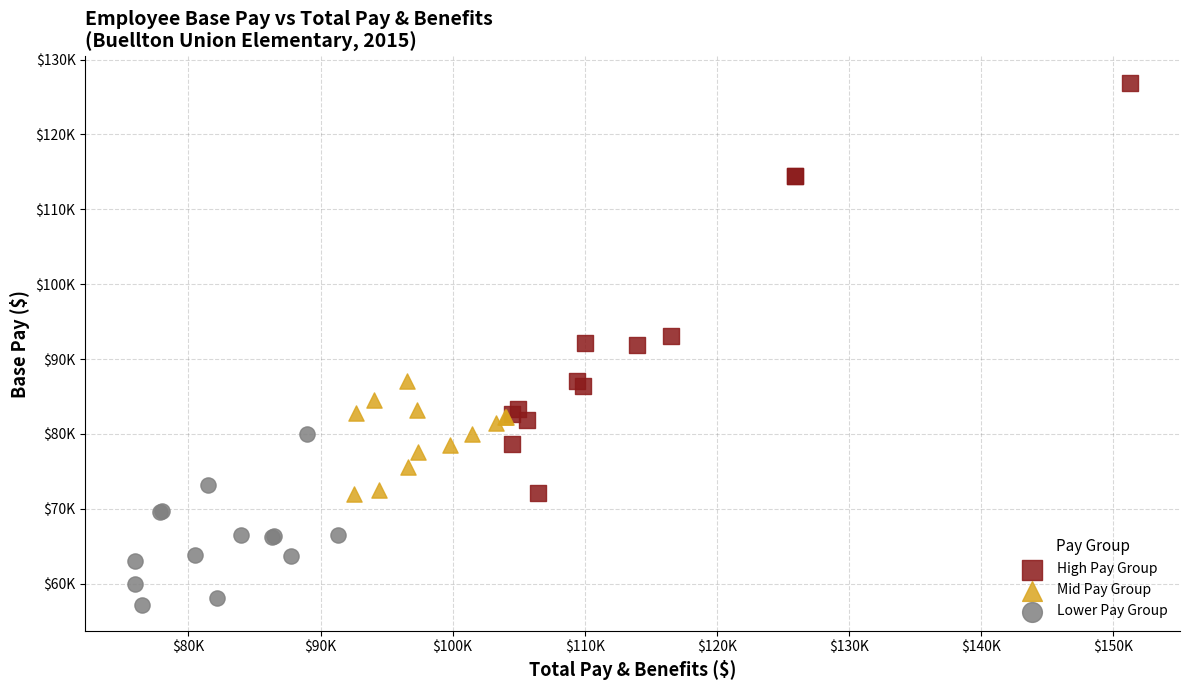

Which series has the widest spread of Y values?

High Pay Group